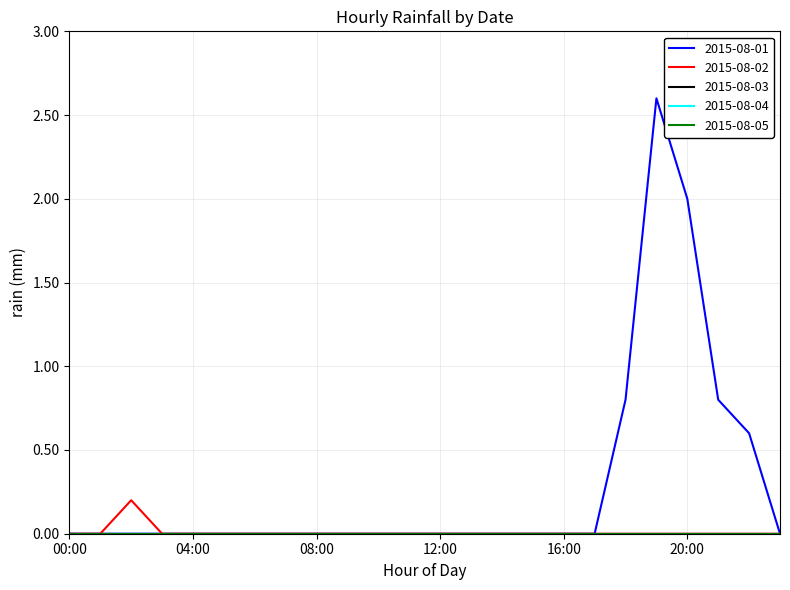

Does the chart display data point markers on the line(s)?

No